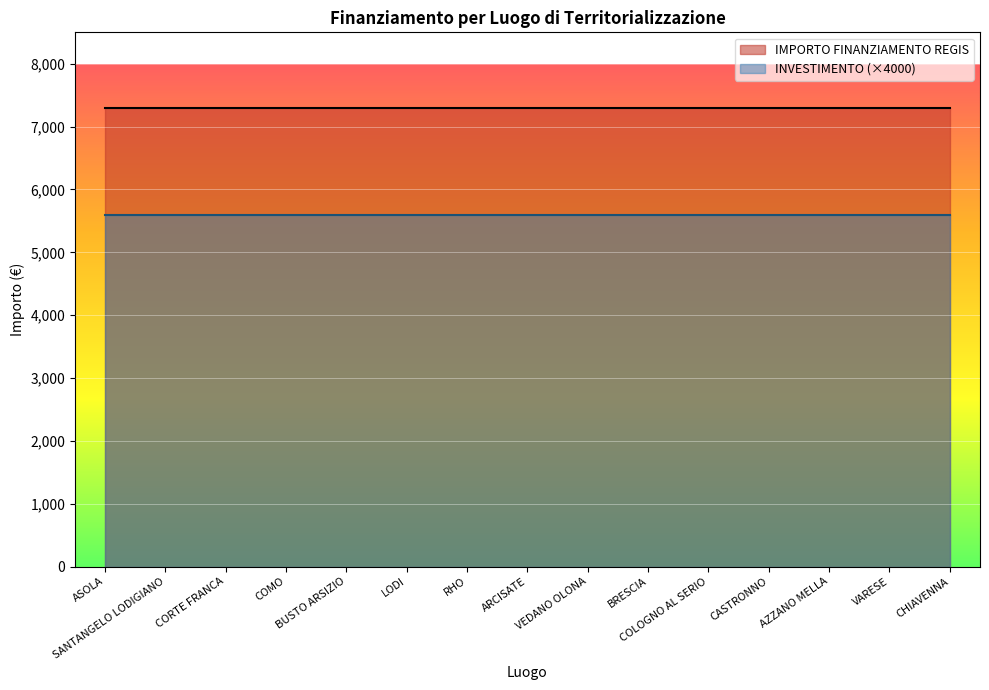

What is the total value across all series at ARCISATE?

12901